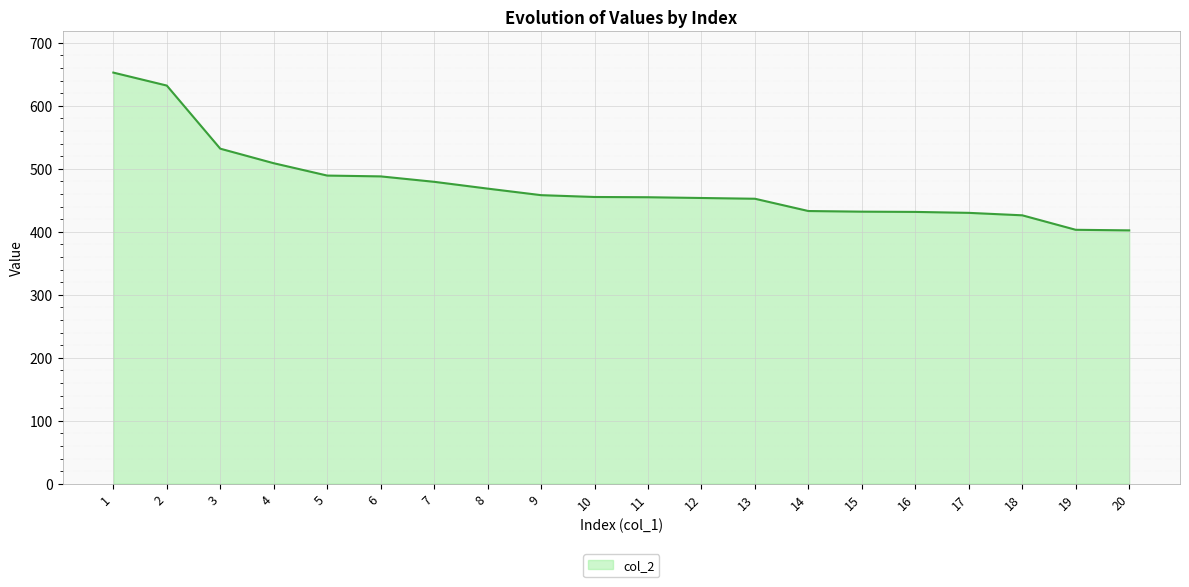

Is it true that the value at 16 is 431.6?

True